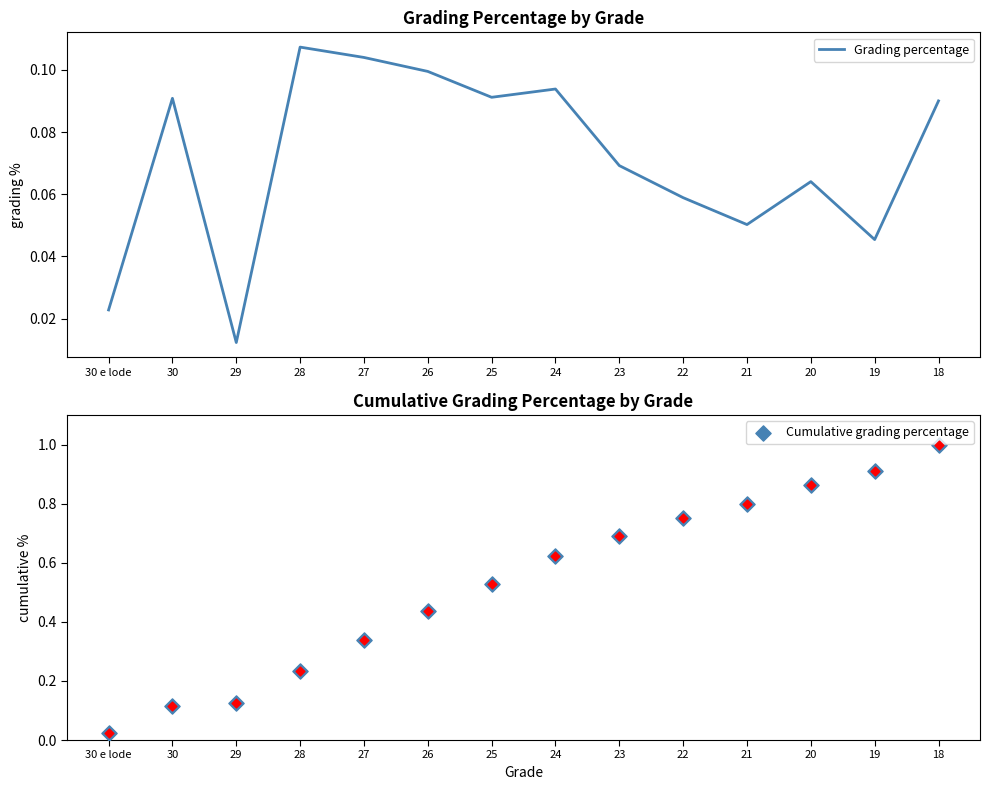

Which series has the widest spread of Y values?

Cumulative grading percentage